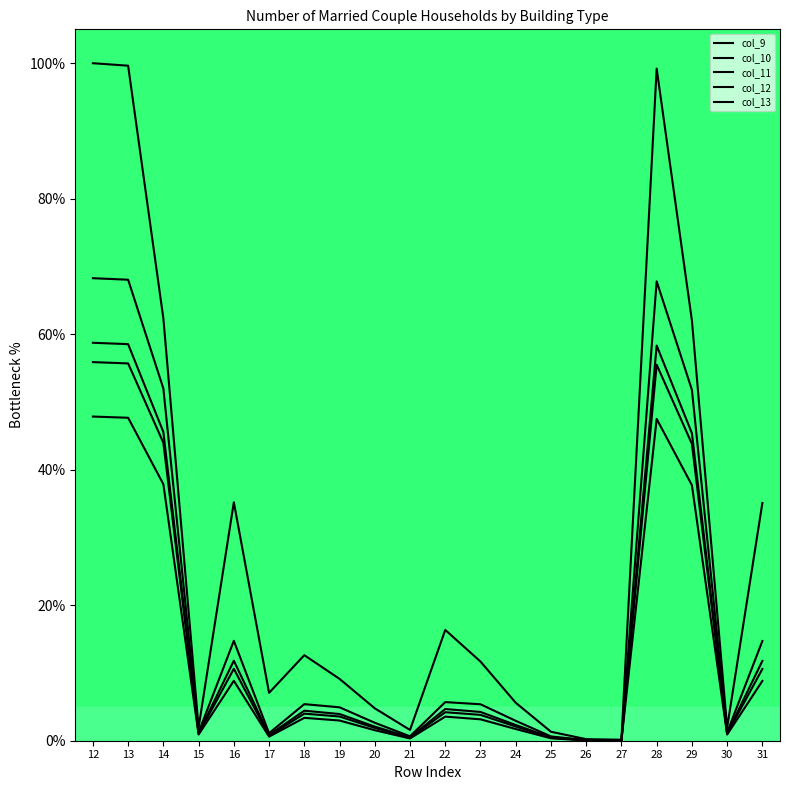

How many lines are shown in the chart?

5